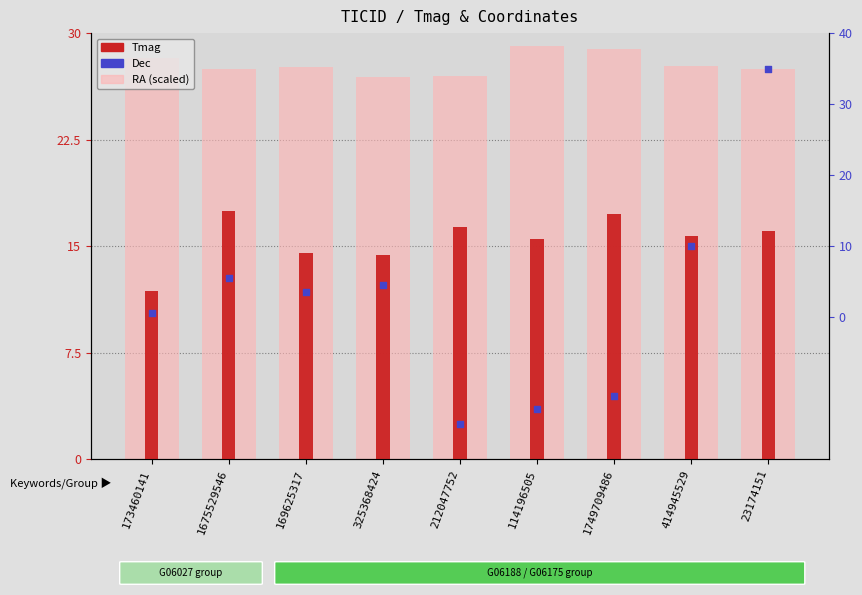

Which series contains the lowest Y value?

Dec